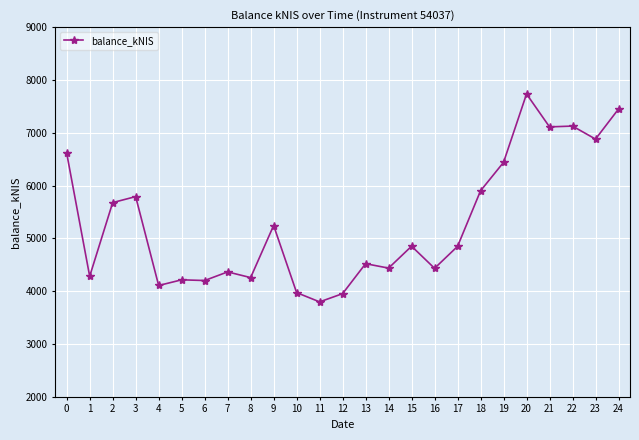

The value at 3 is 2995.8. True or false?

False